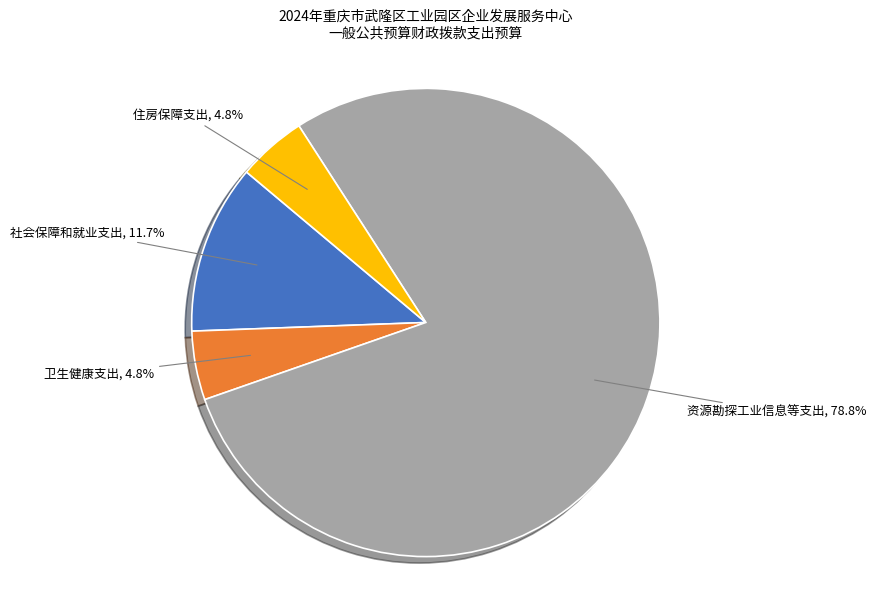

Is there any slice that represents more than half of the pie?

Yes